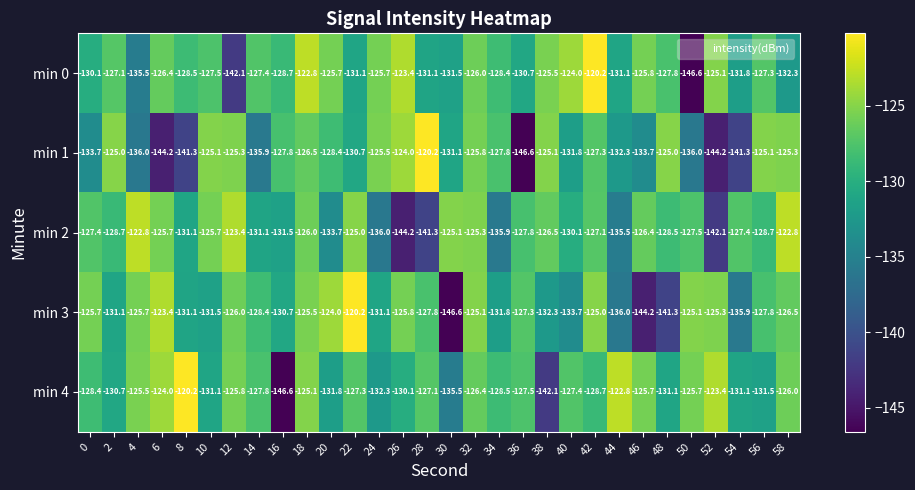

How many categories are shown in the chart?

30